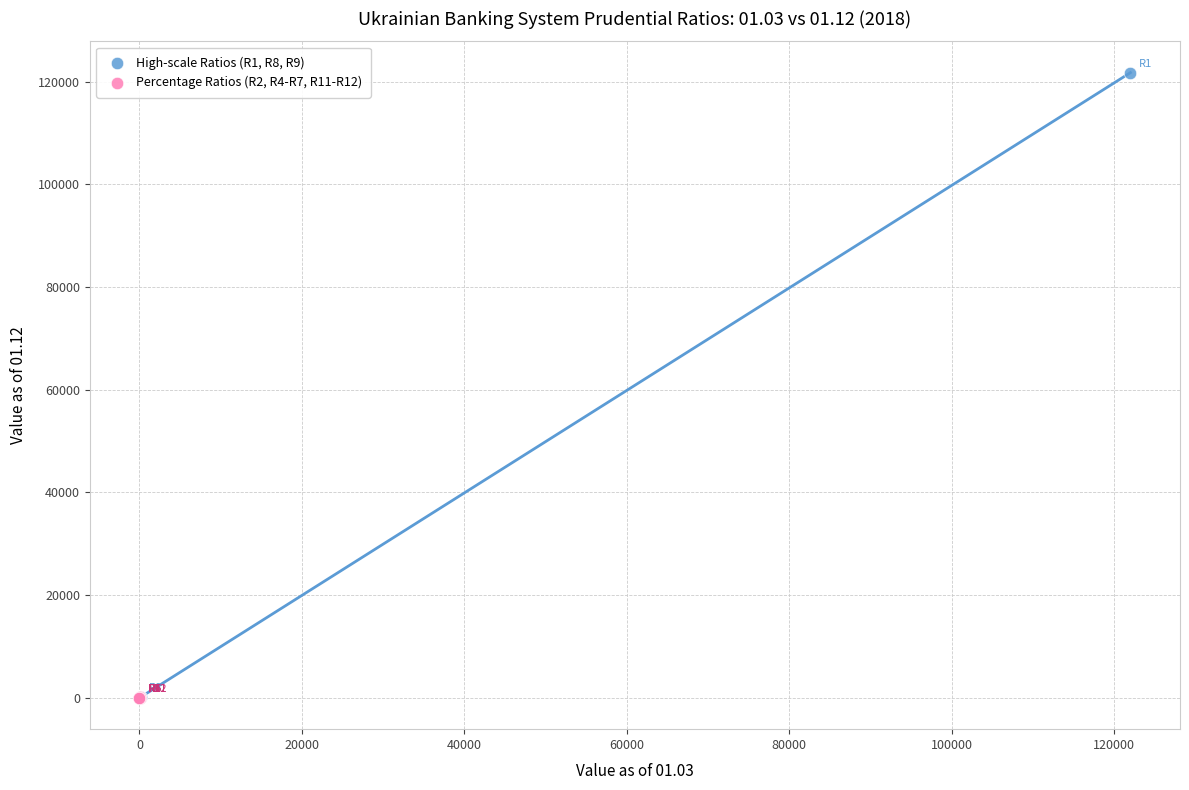

Which series contains the highest Y value?

High-scale Ratios (R1, R8, R9)